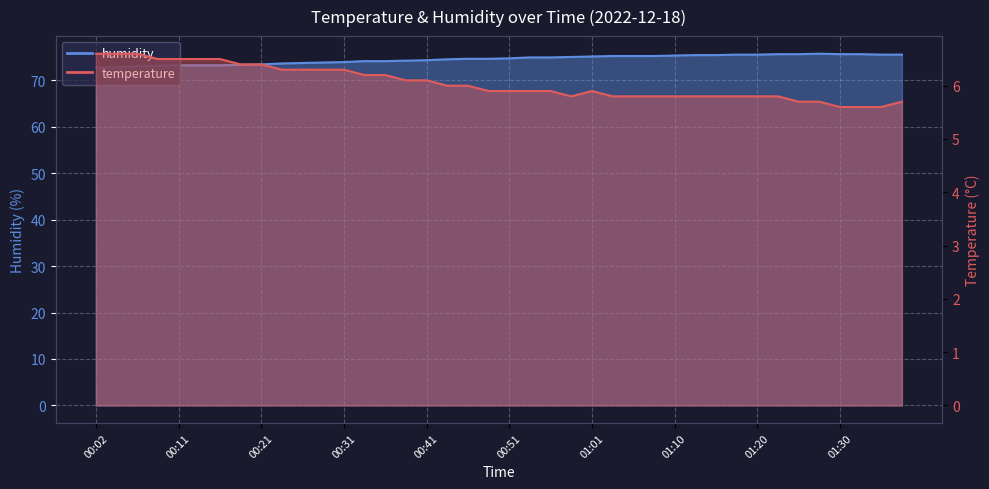

Rank the categories by humidity value from lowest to highest.

00:02, 00:04, 00:07, 00:09, 00:11, 00:14, 00:16, 00:19, 00:21, 00:24, 00:26, 00:29, 00:31, 00:33, 00:36, 00:38, 00:41, 00:44, 00:46, 00:48, 00:51, 00:53, 00:56, 00:58, 01:01, 01:03, 01:06, 01:08, 01:10, 01:13, 01:15, 01:18, 01:20, 01:35, 01:37, 01:23, 01:25, 01:30, 01:32, 01:28